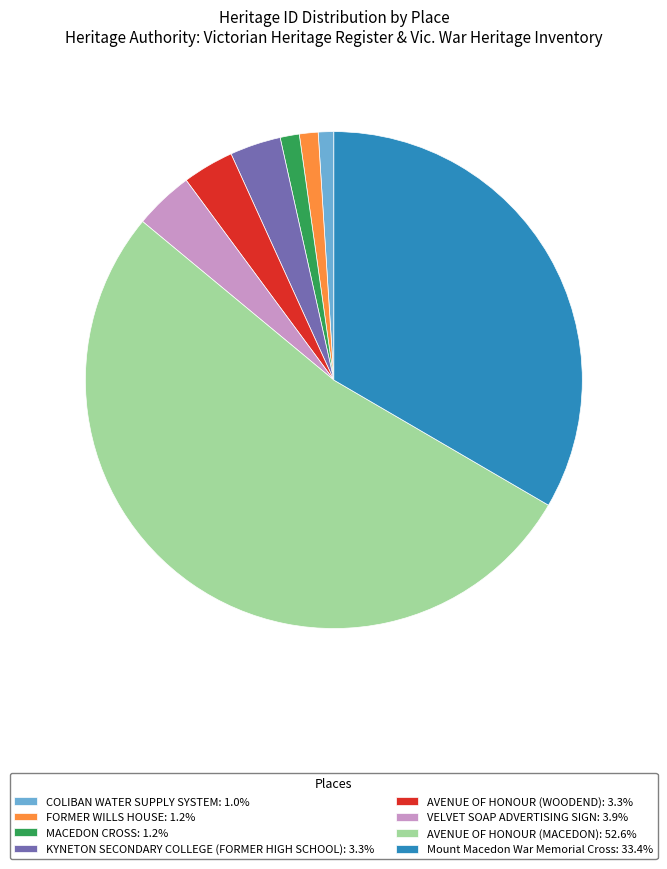

True or false: KYNETON SECONDARY COLLEGE (FORMER HIGH SCHOOL) accounts for 3% of the total.

True